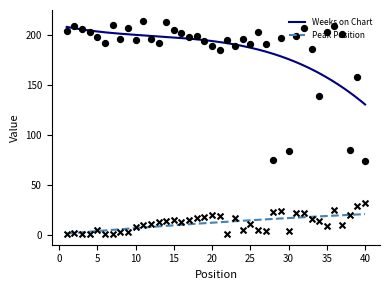

Which series contains the lowest Y value?

Peak Position